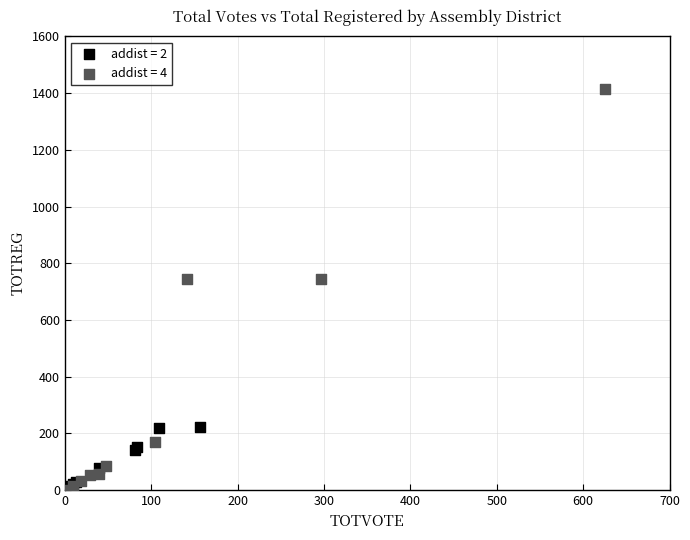

Which series has the widest spread of Y values?

addist = 4